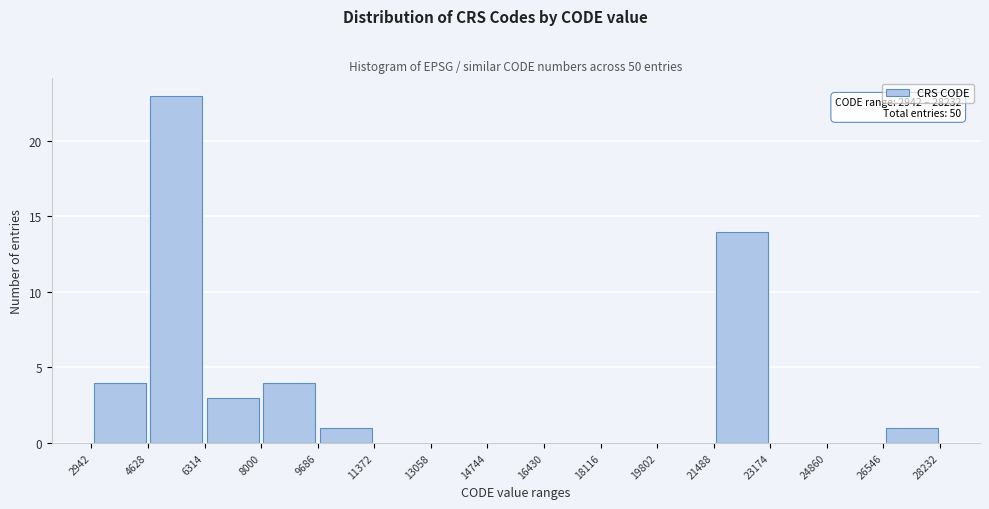

Which range on the x-axis has the tallest bar?

4628 to 6314